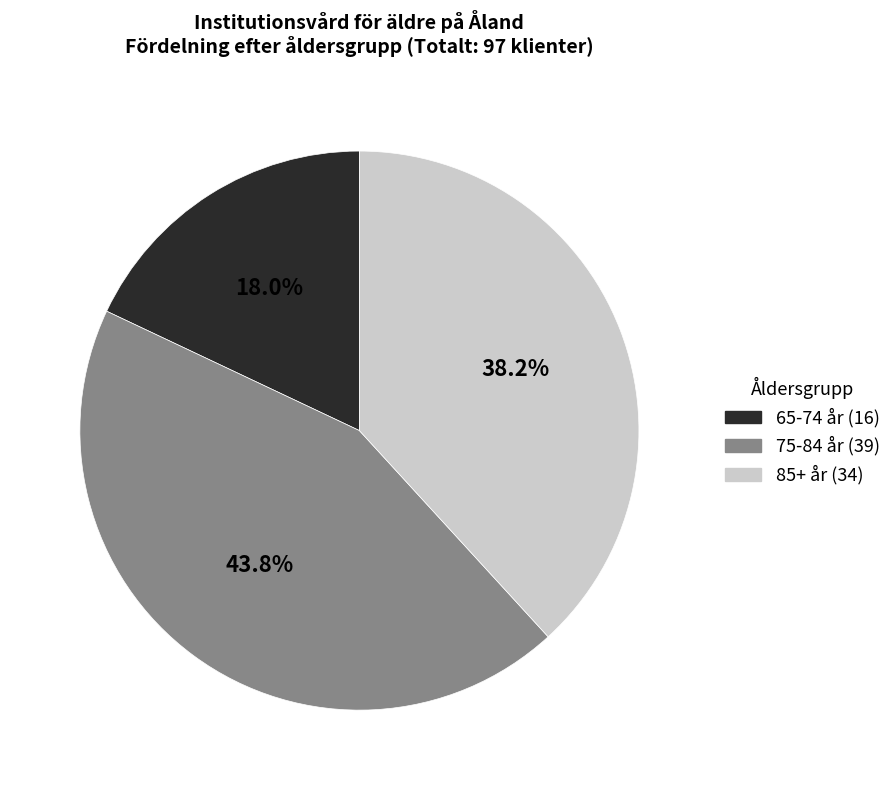

To the nearest percent, what is the average slice percentage?

33%